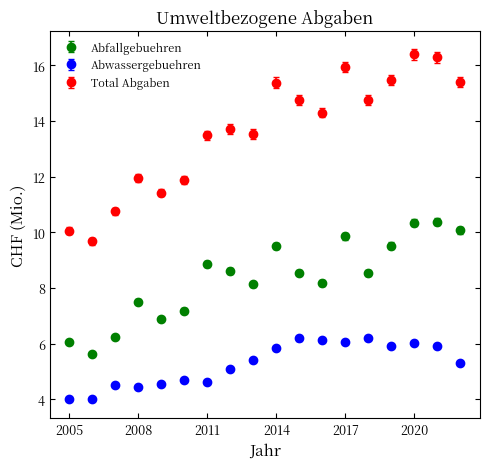

Which series has the largest total across all categories?

Total Abgaben